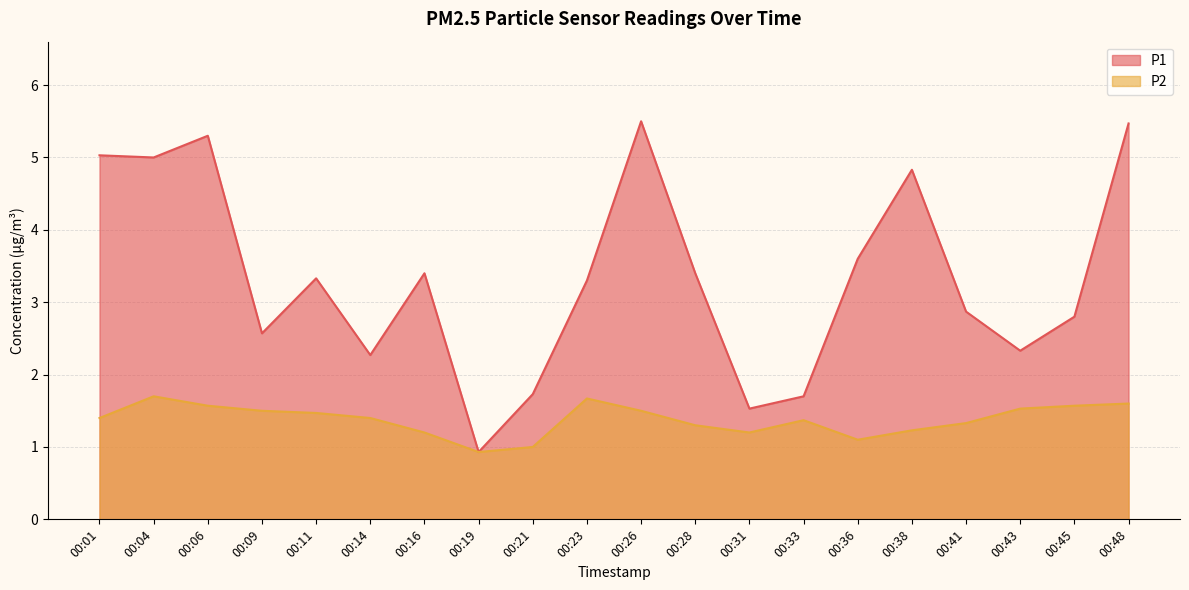

How many interior local peaks does the P1 series have?

5